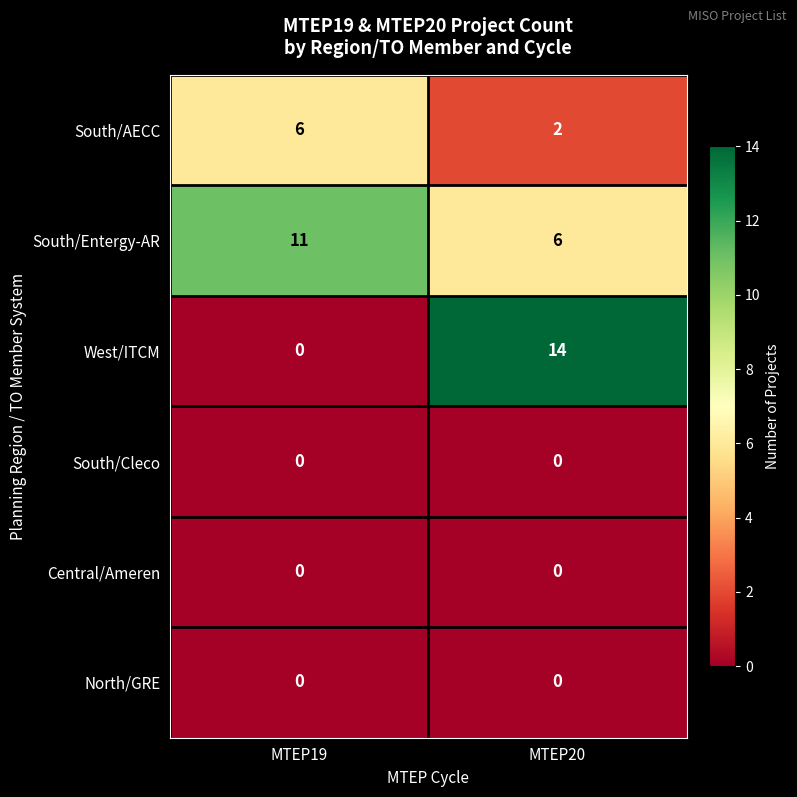

Which series has the largest total across all categories?

South/Entergy-AR